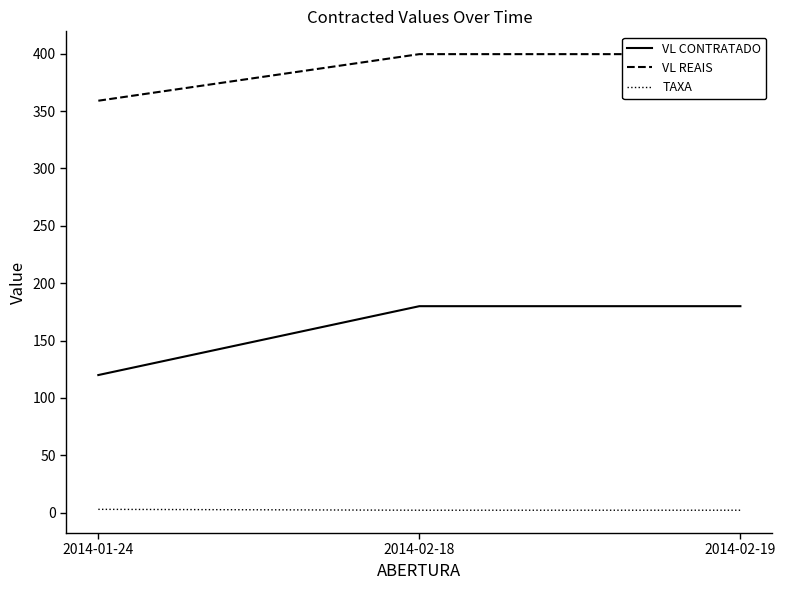

How many series are shown in this chart?

3